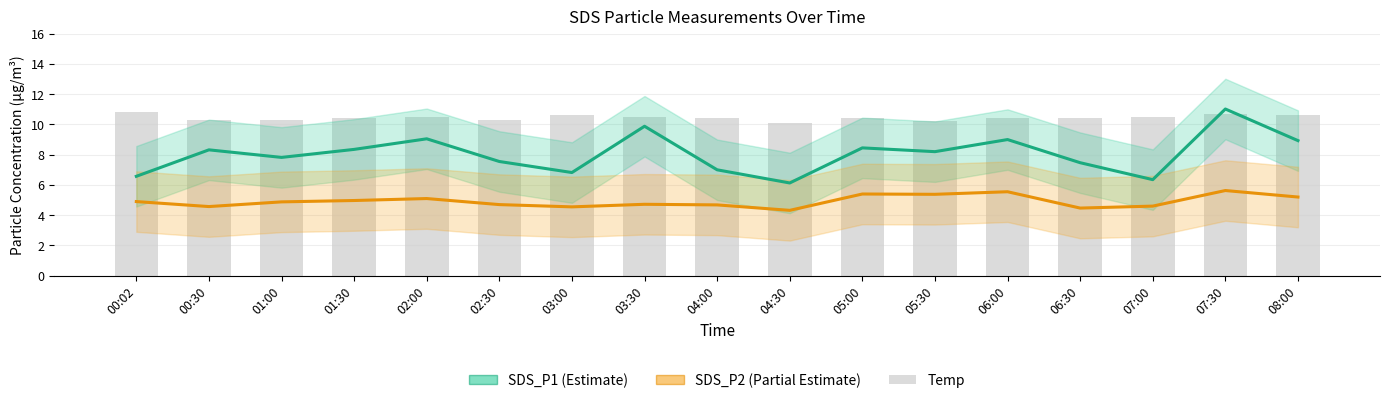

The value of Temp at 04:00 is 16.3. True or false?

False